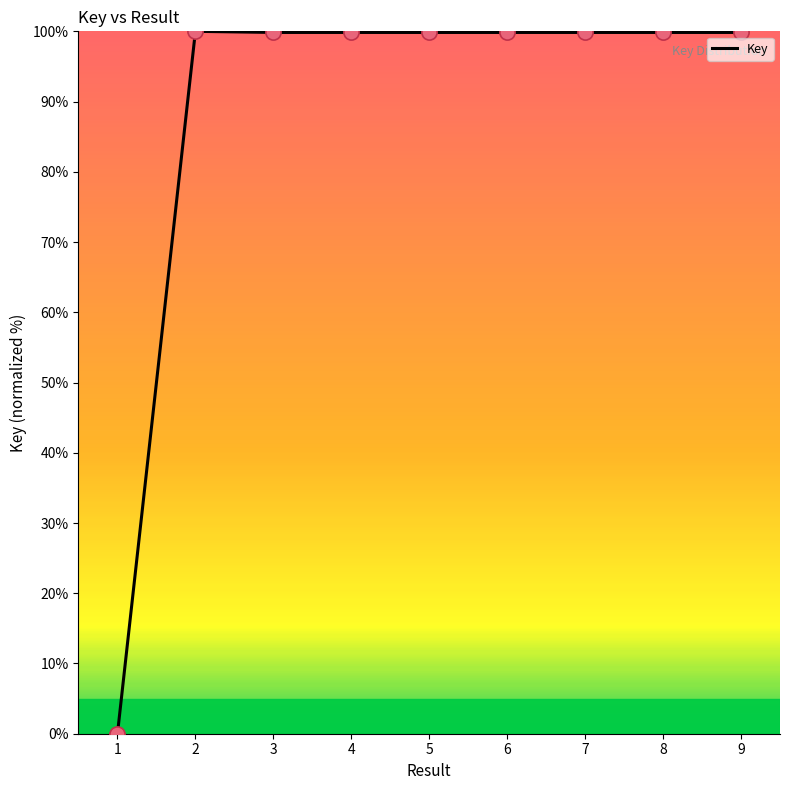

Approximately how many times larger is the value at 3 compared to 5?

1.0